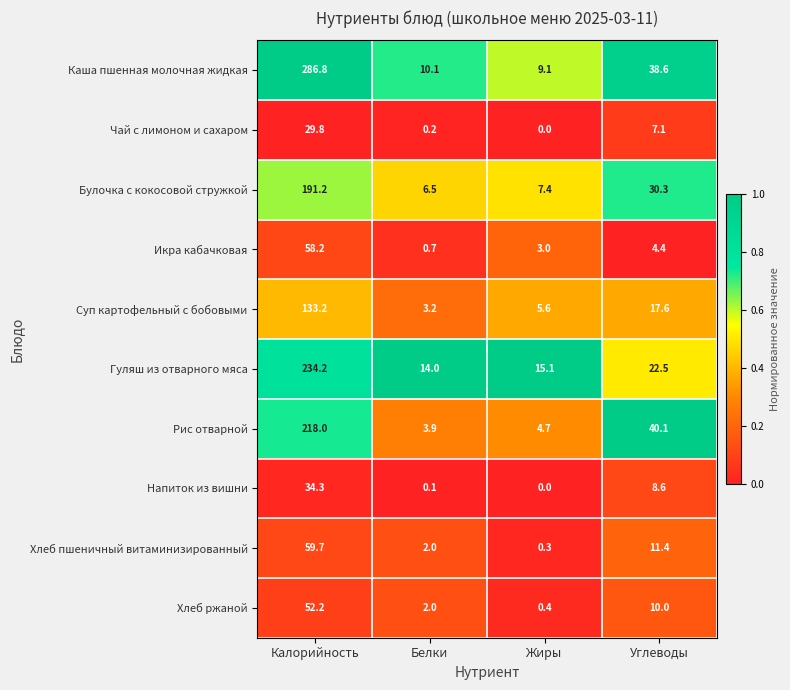

True or false: Булочка с кокосовой стружкой has a value of 30.3 at Углеводы.

True